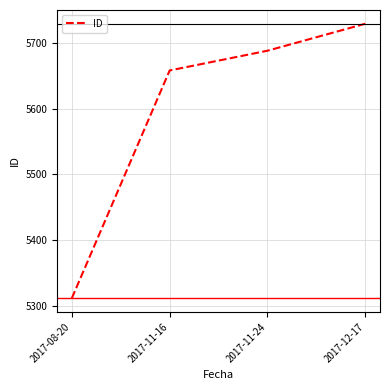

At which label is the value closest to 5520?

2017-11-16